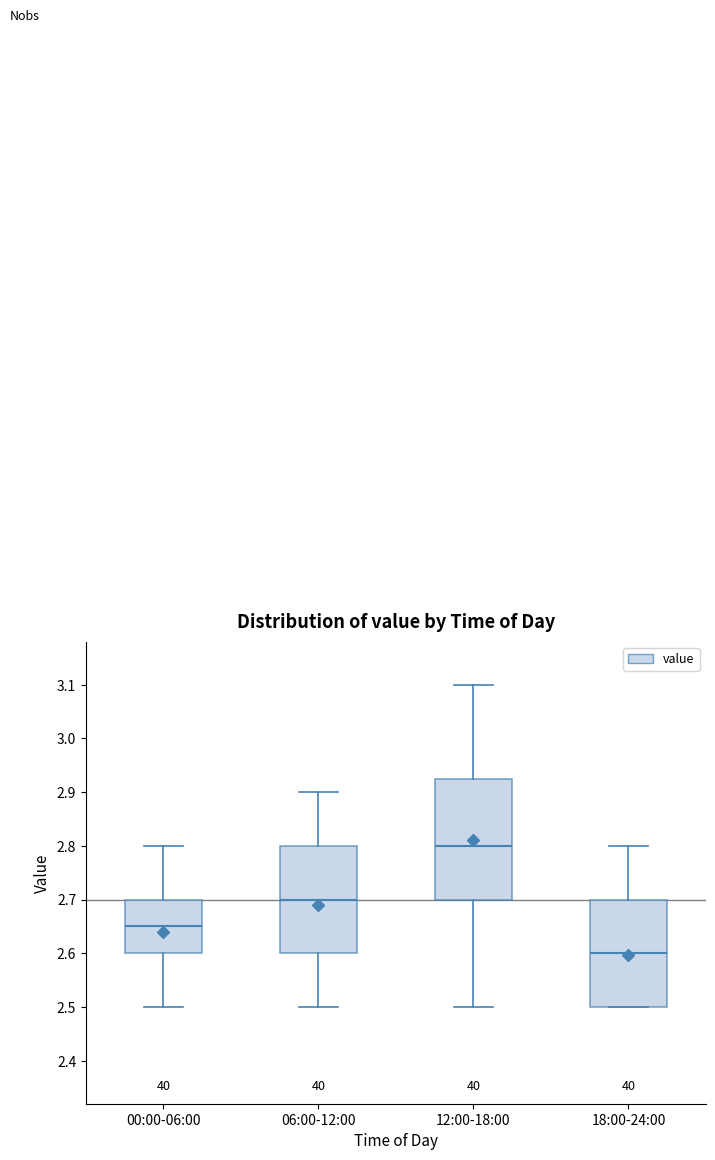

Which box has the lowest median line?

18:00-24:00